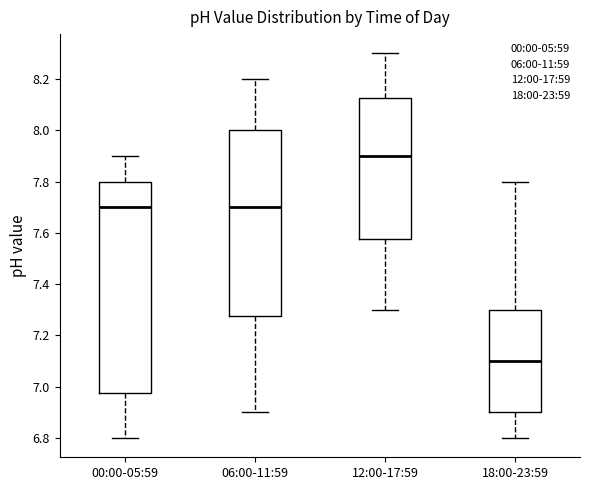

Which box's median line is the highest?

12:00-17:59